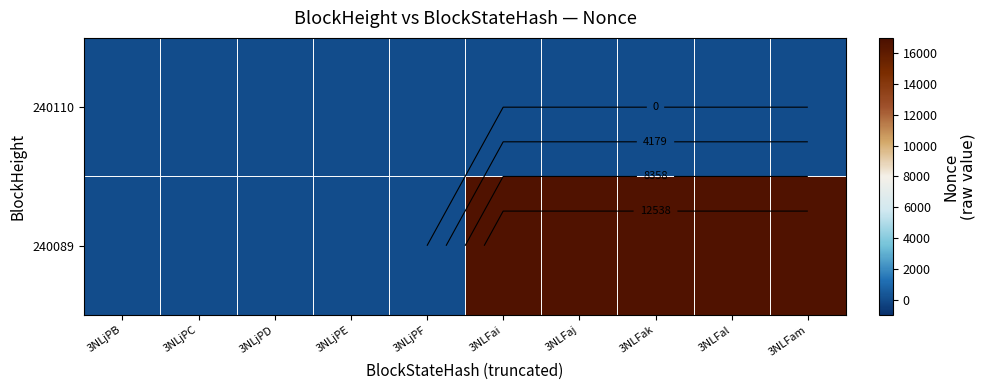

Rank the series by their average value, from lowest to highest.

240110, 240089